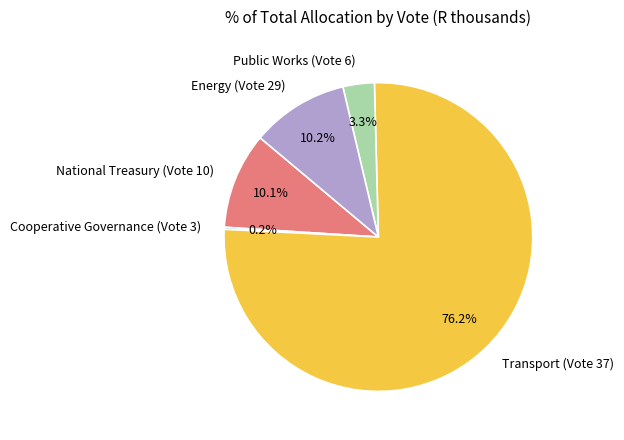

True or false: Energy (Vote 29) accounts for 10% of the total.

True